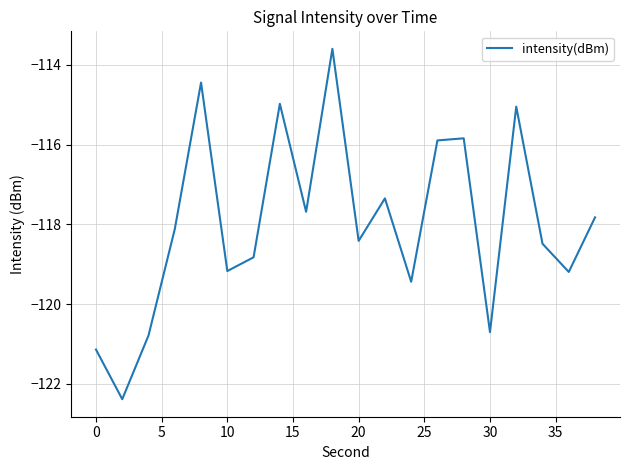

What is the greatest value displayed?

-113.6